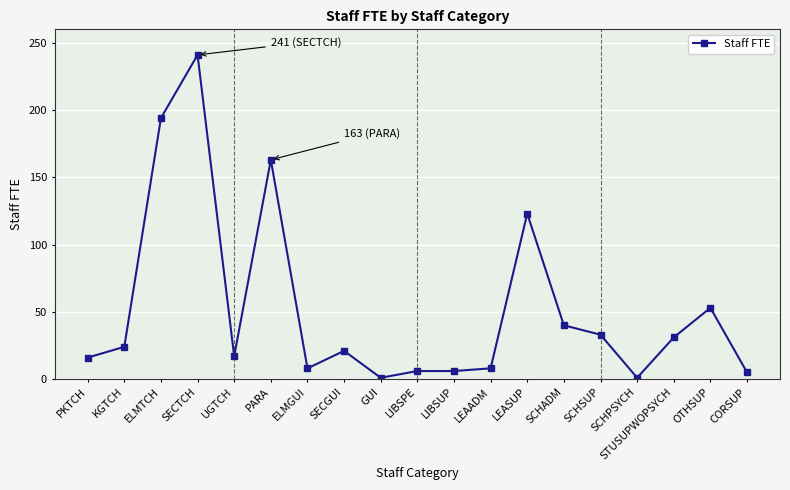

True or false: there are more than 2 points higher than both neighbors.

True